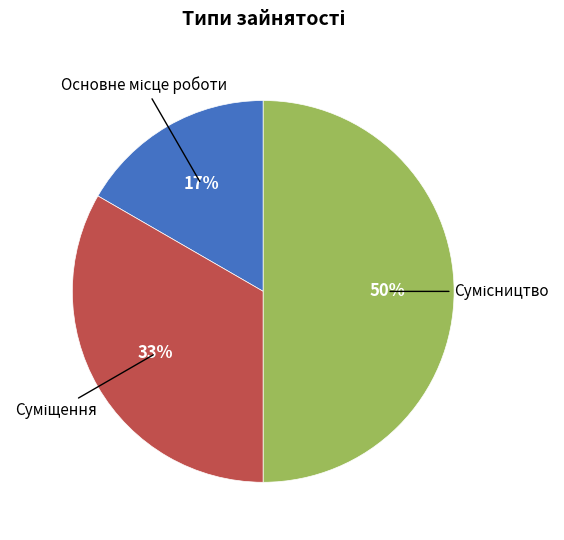

How many slices are in this pie chart?

3